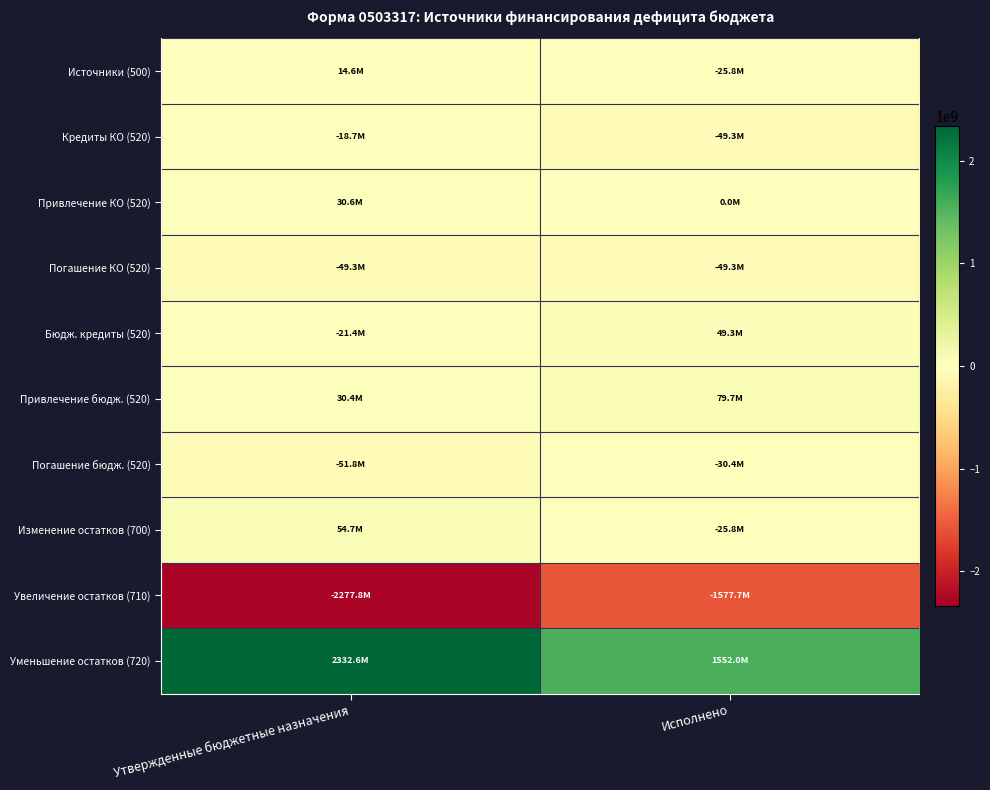

How many distinct data groups are displayed?

10